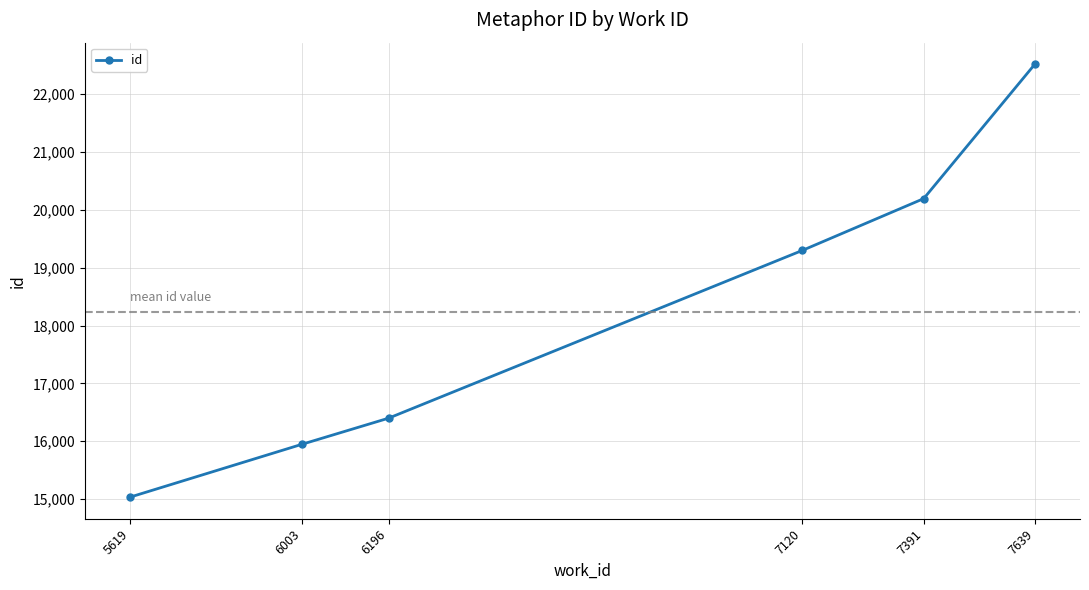

What is the change in value from 6003 to 7639?

+6563